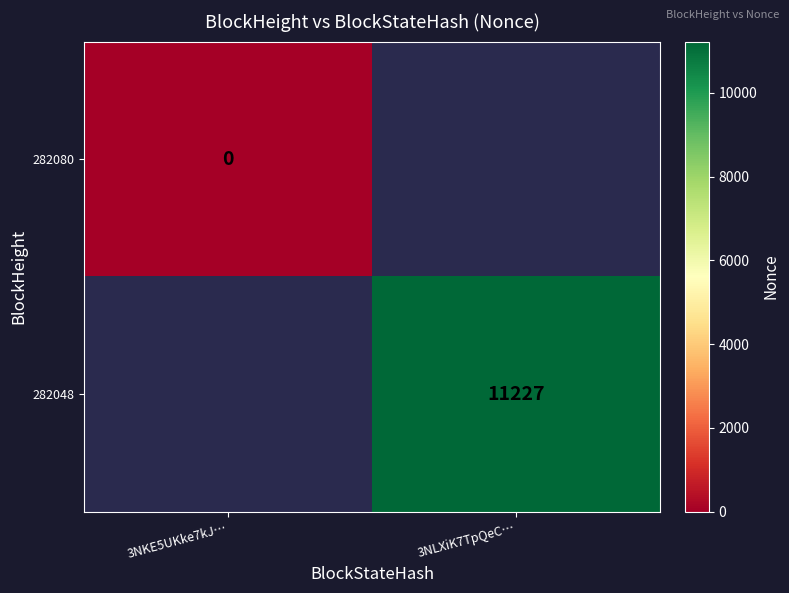

The 282048 series shows 11227 at 3NLXiK7TpQeC…. True or false?

True